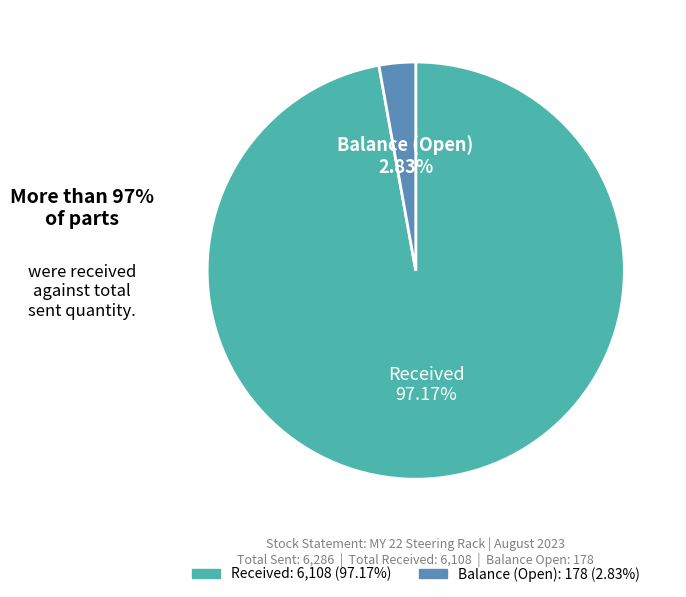

How many slices are in this pie chart?

2